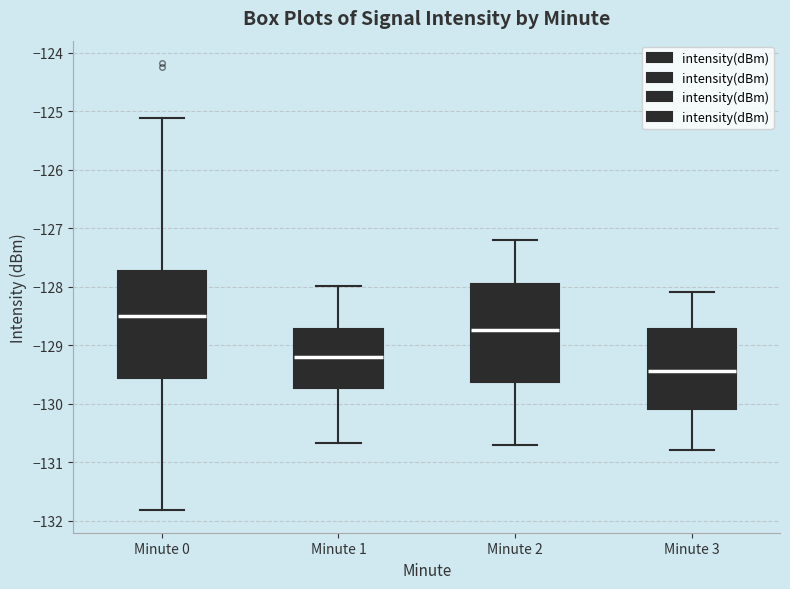

Comparing the boxes themselves (not the whiskers), which one is the tallest?

Minute 0